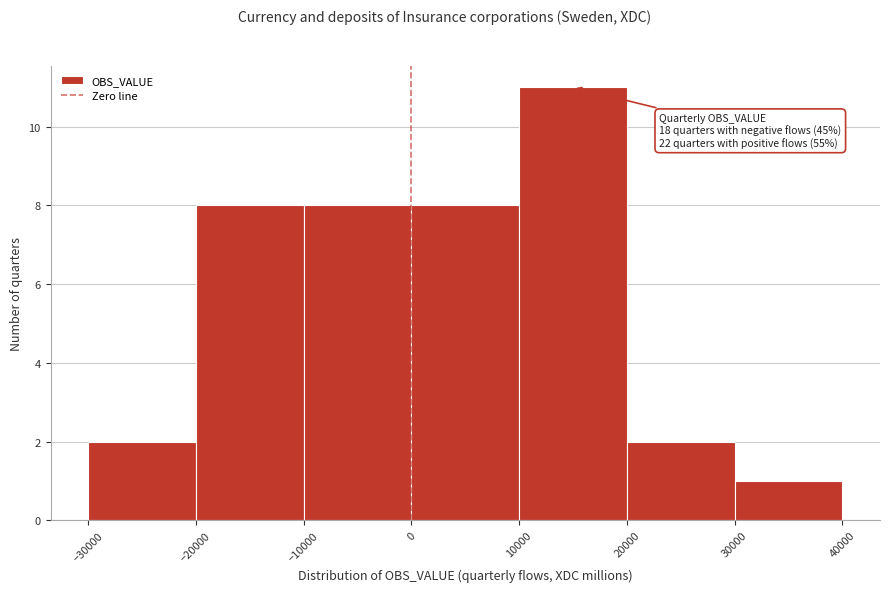

Over which range of the x-axis is the bar tallest?

10000 to 20000